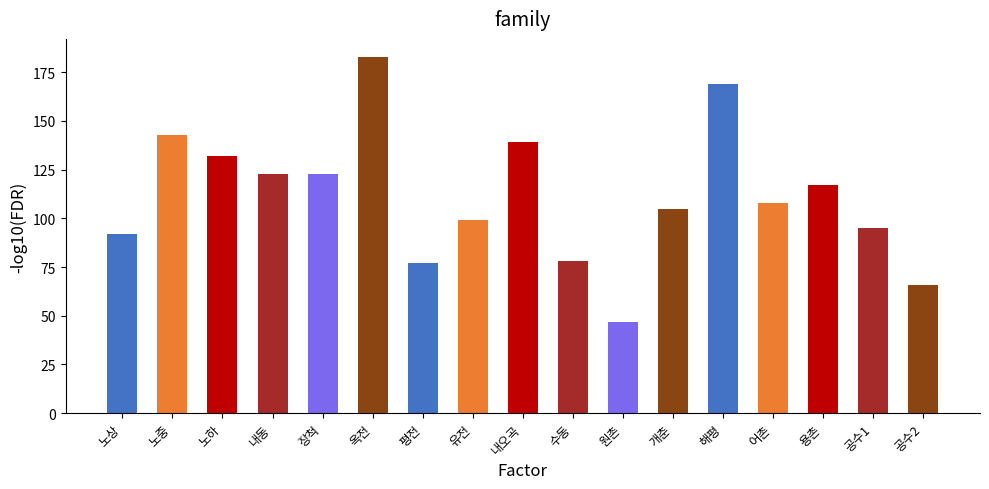

What is the value of the 8th bar from the left?

99